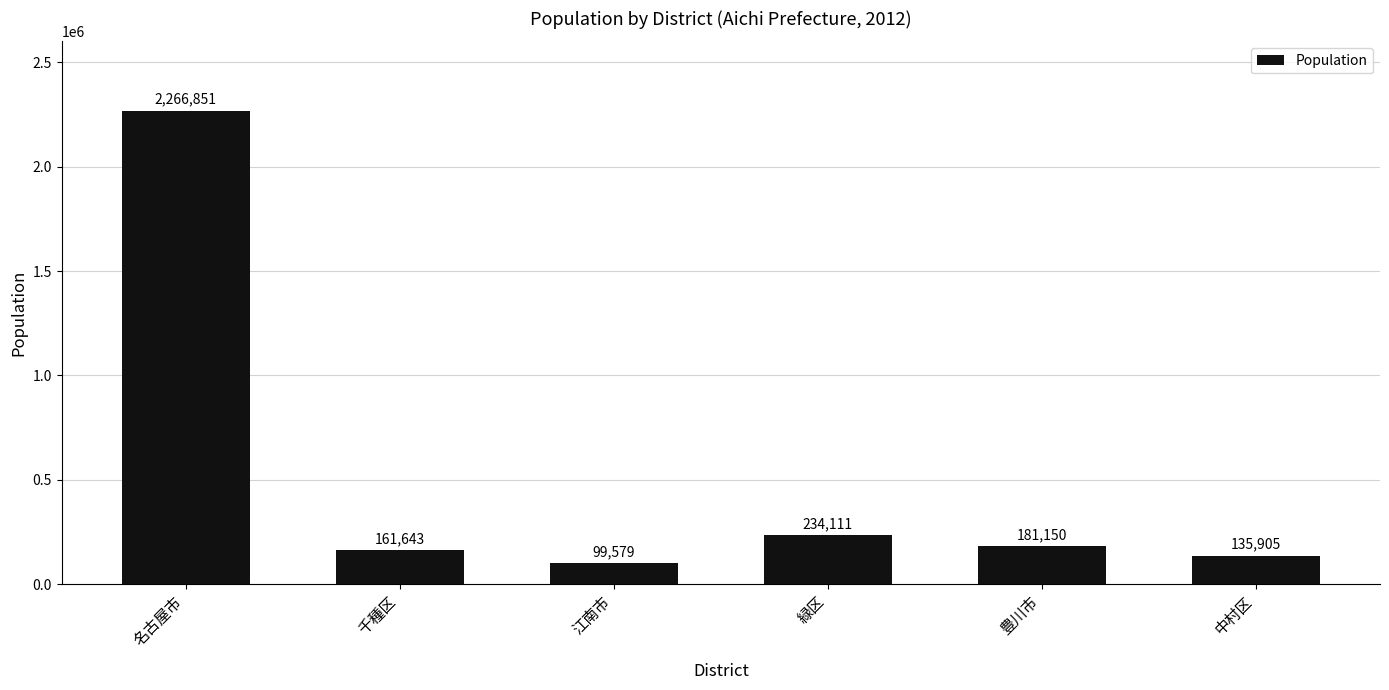

What position from the right is 中村区?

1